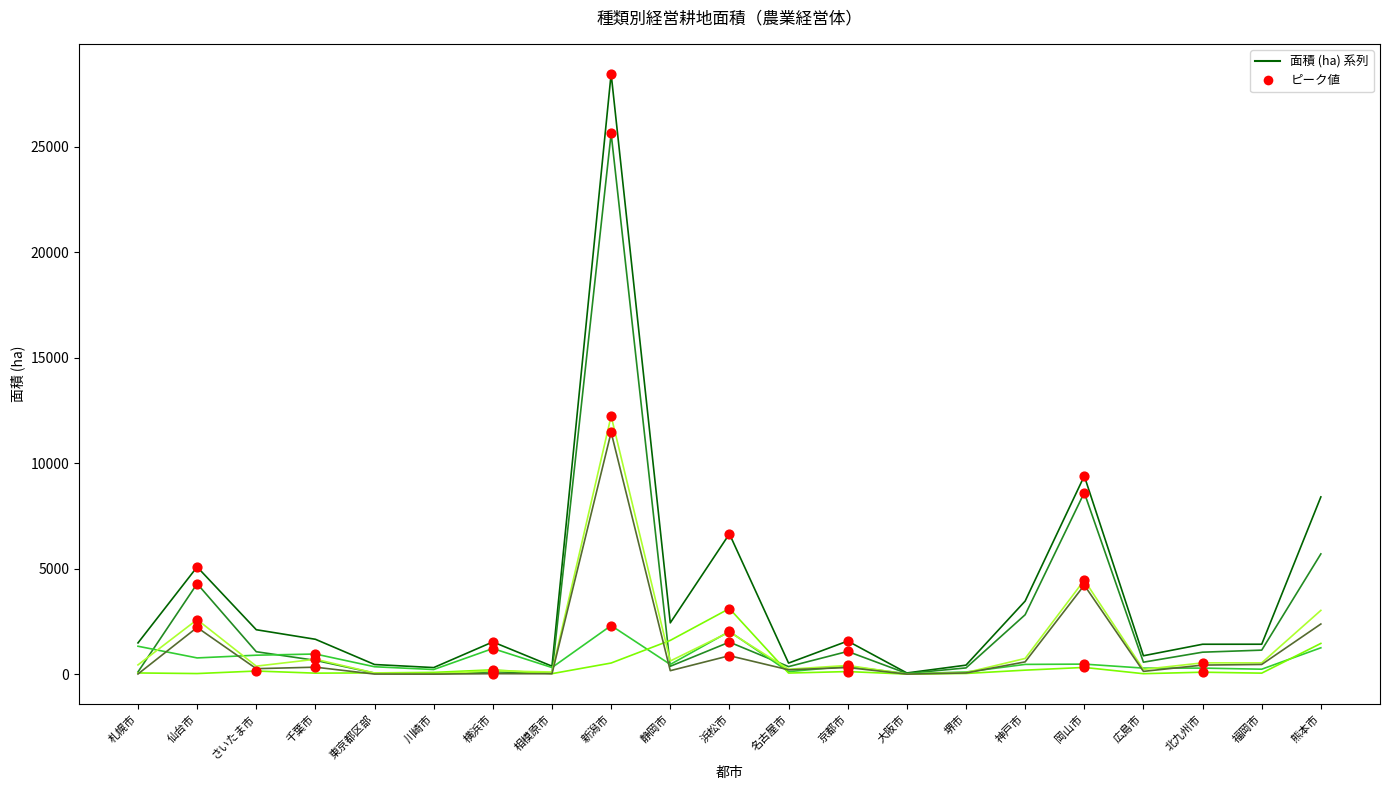

At which category is the sum across all series the highest?

新潟市